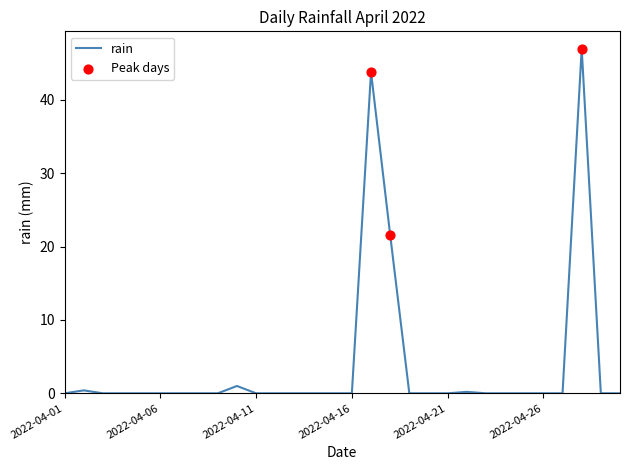

What is the difference between the maximum and minimum values?

47.0